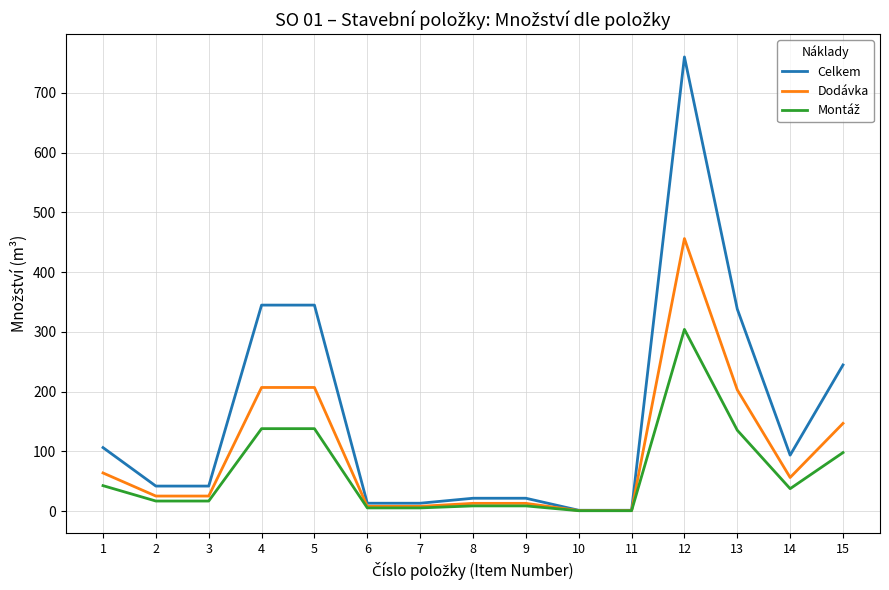

The value of Dodávka at 12 is 752.7. True or false?

False